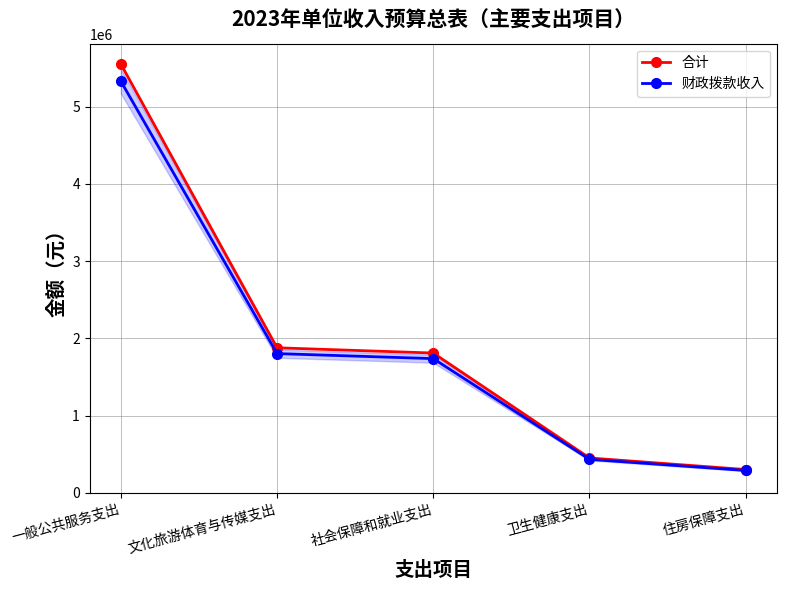

True or false: 财政拨款收入 and 合计 intersect in this chart.

False